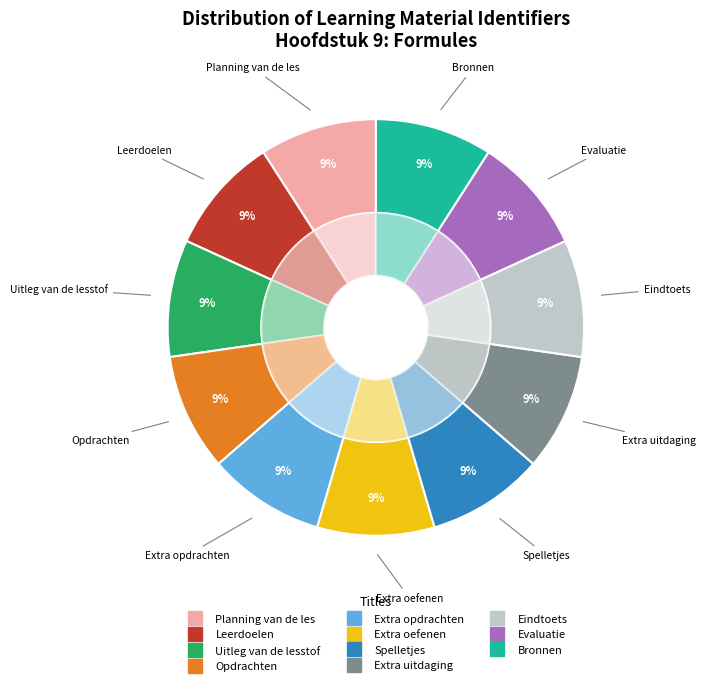

What percentage is the Eindtoets slice, to the nearest percent?

9%